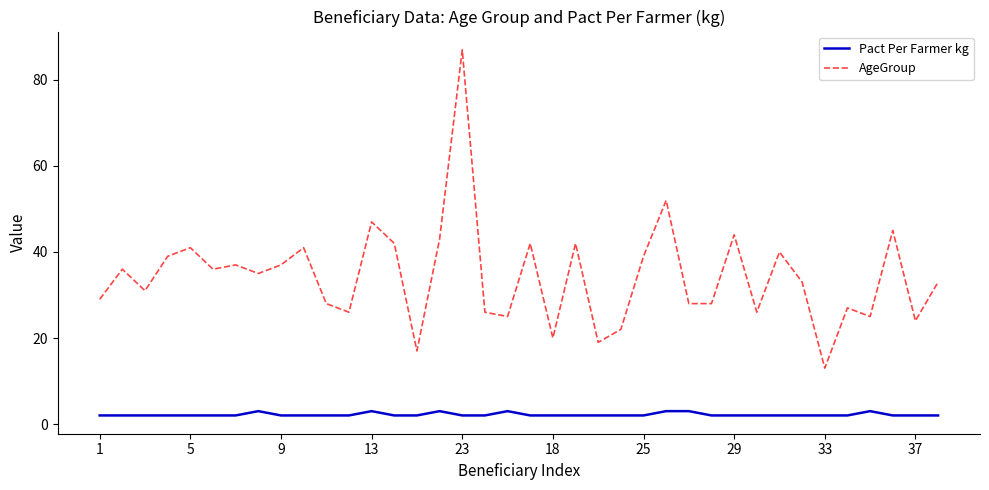

What is the difference between the maximum and minimum values in the AgeGroup series?

74